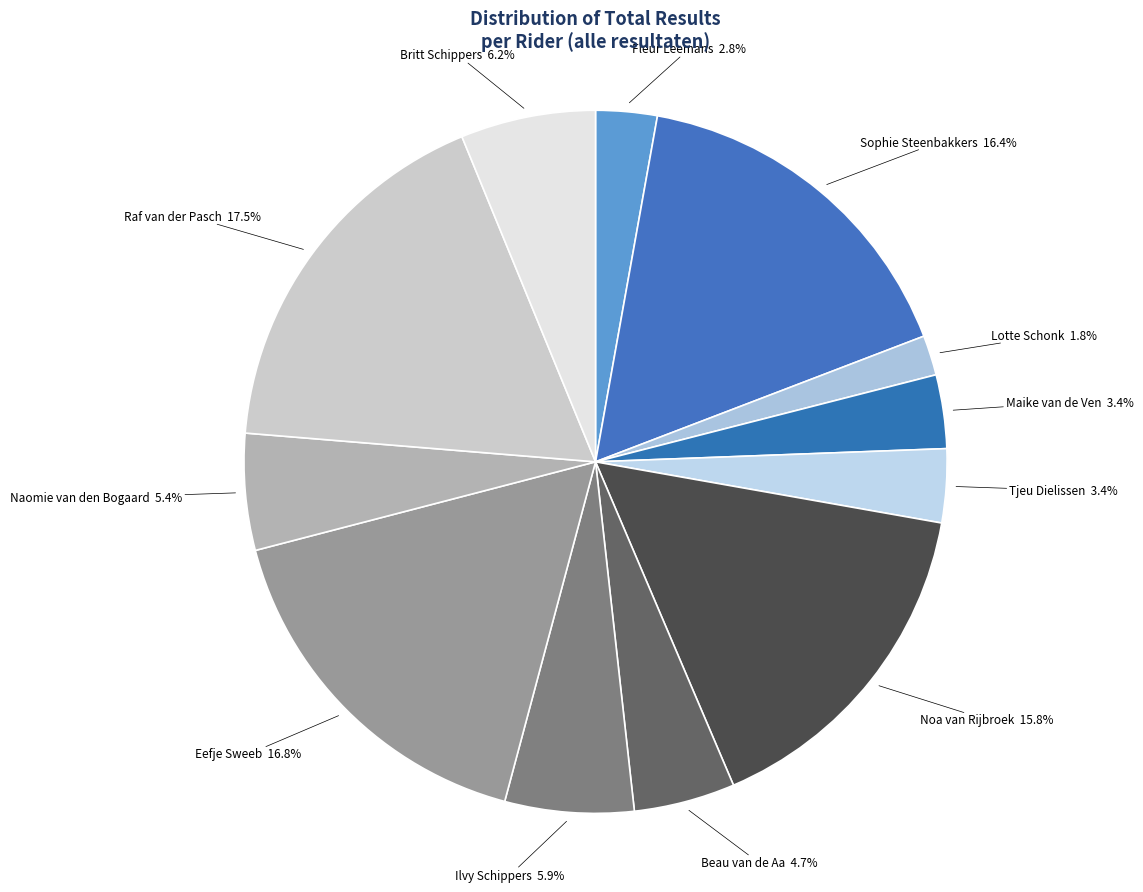

How many slices are in this pie chart?

12